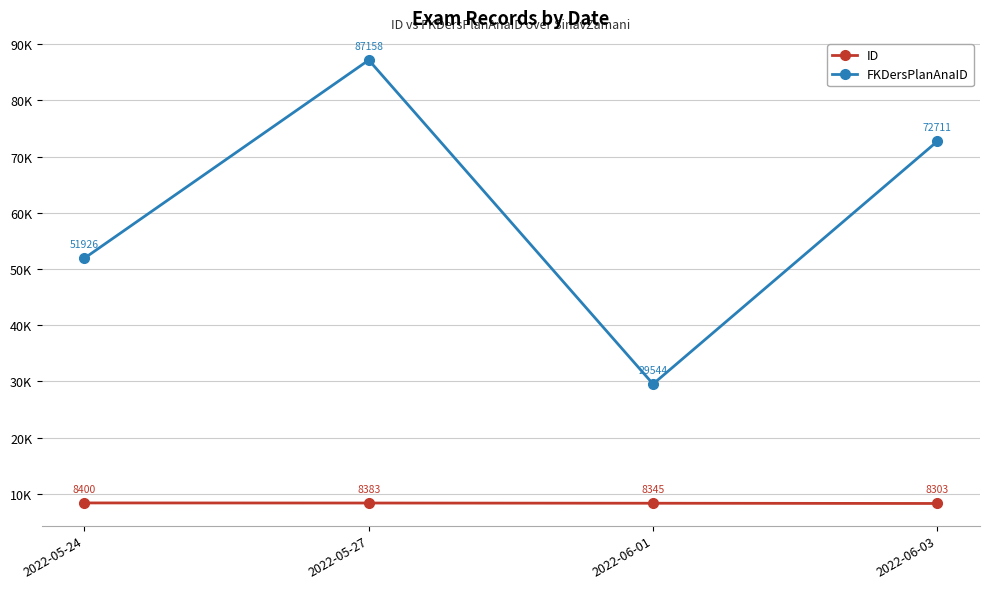

Rank the series by their average value, from highest to lowest.

FKDersPlanAnaID, ID